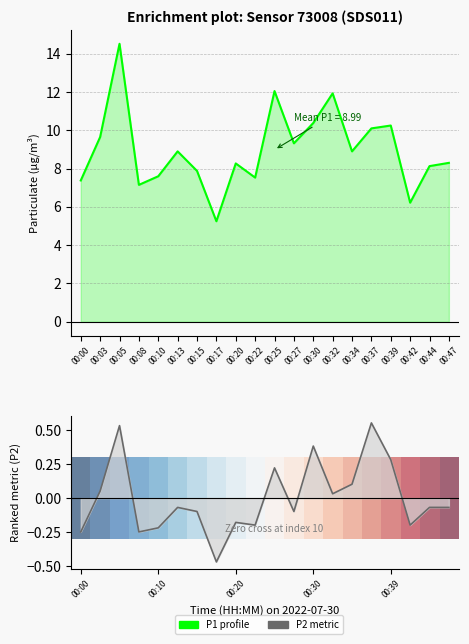

Which has a higher value, 00:20 or 00:27?

00:27